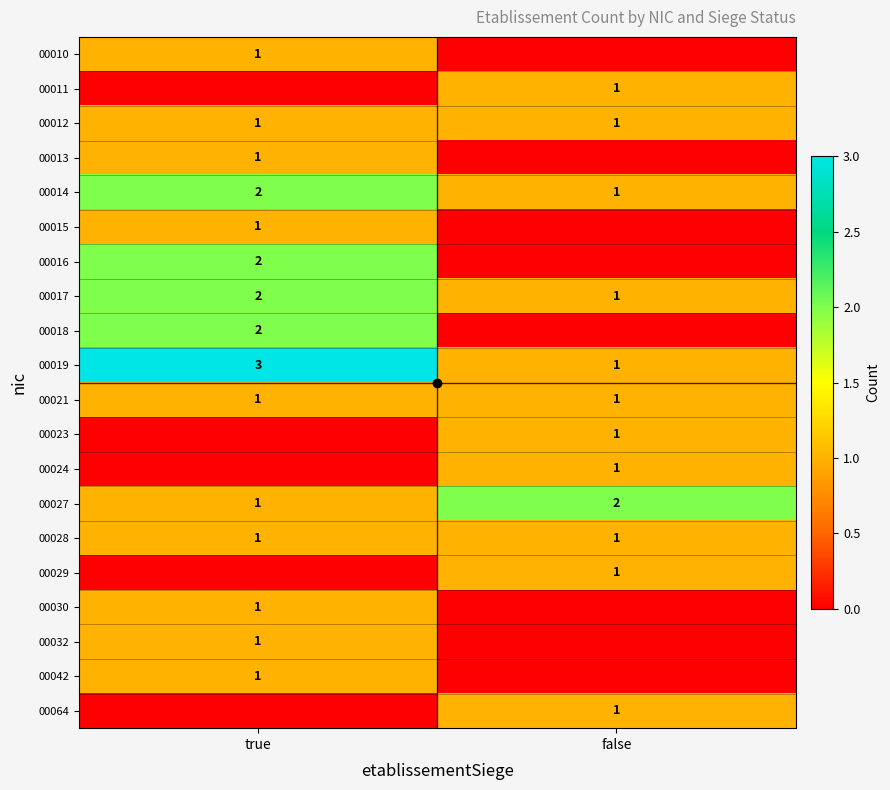

Is it true that 00064 equals 1 at false?

True